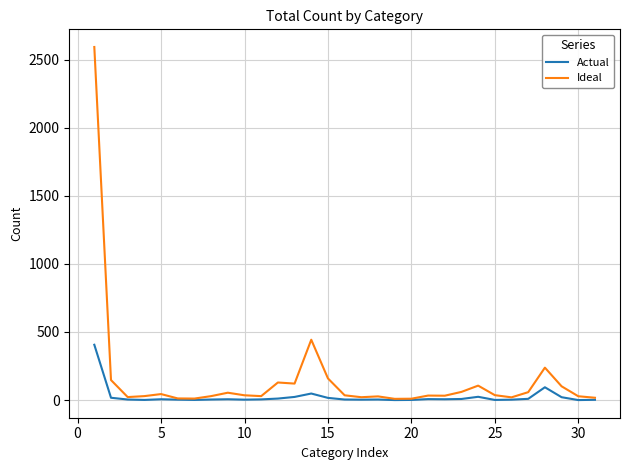

Which series has the largest range (max minus min)?

Ideal